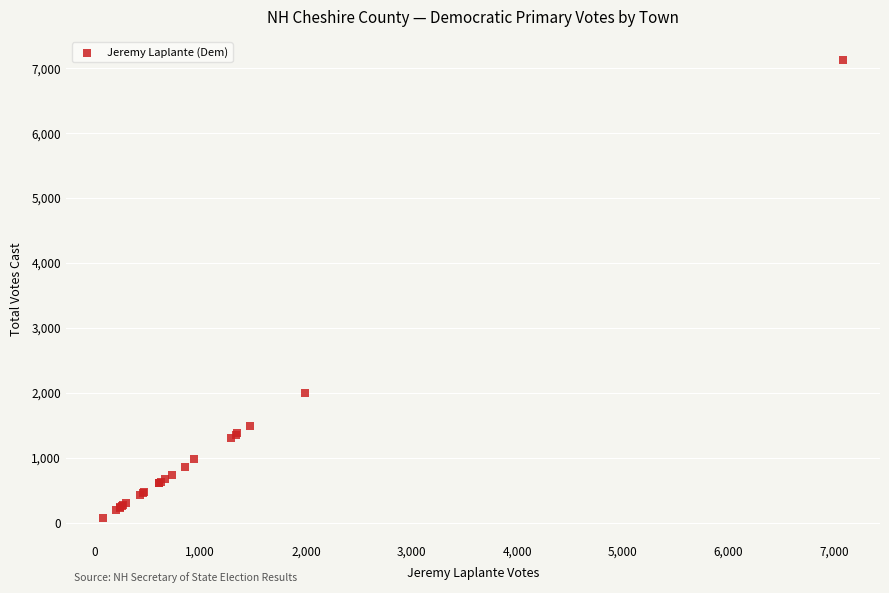

What Y value in the scatter plot is closest to 3604?

2000